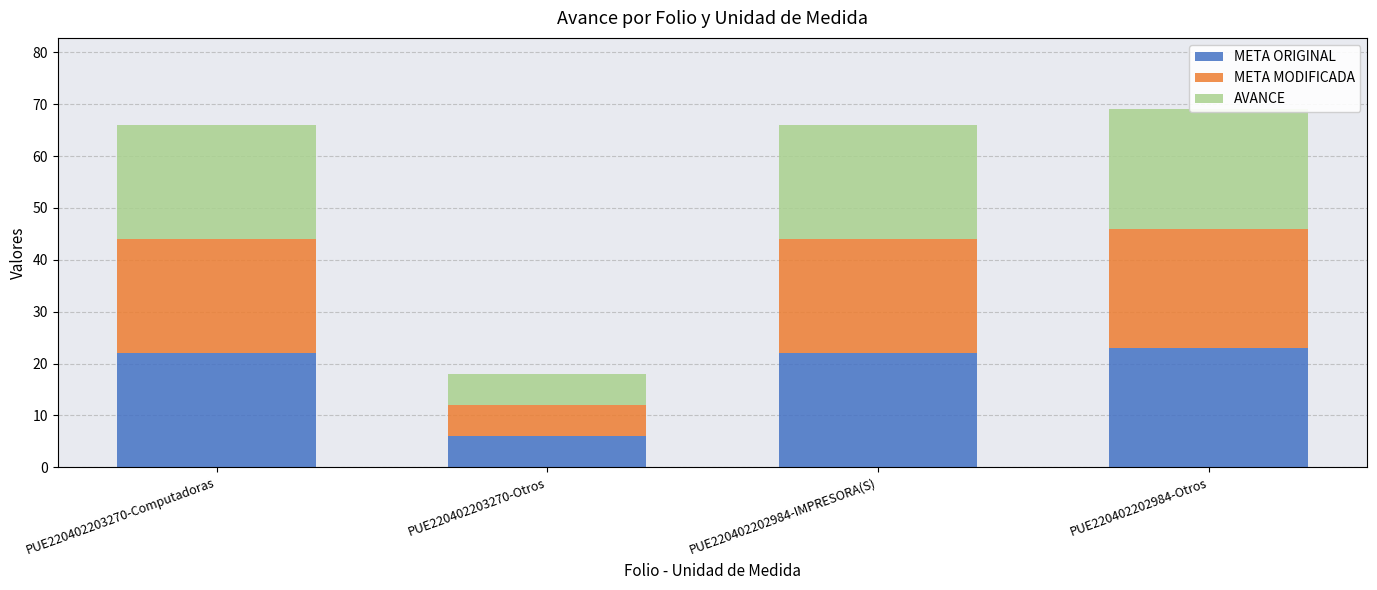

Rank the series by their maximum value, from highest to lowest.

META ORIGINAL, META MODIFICADA, AVANCE